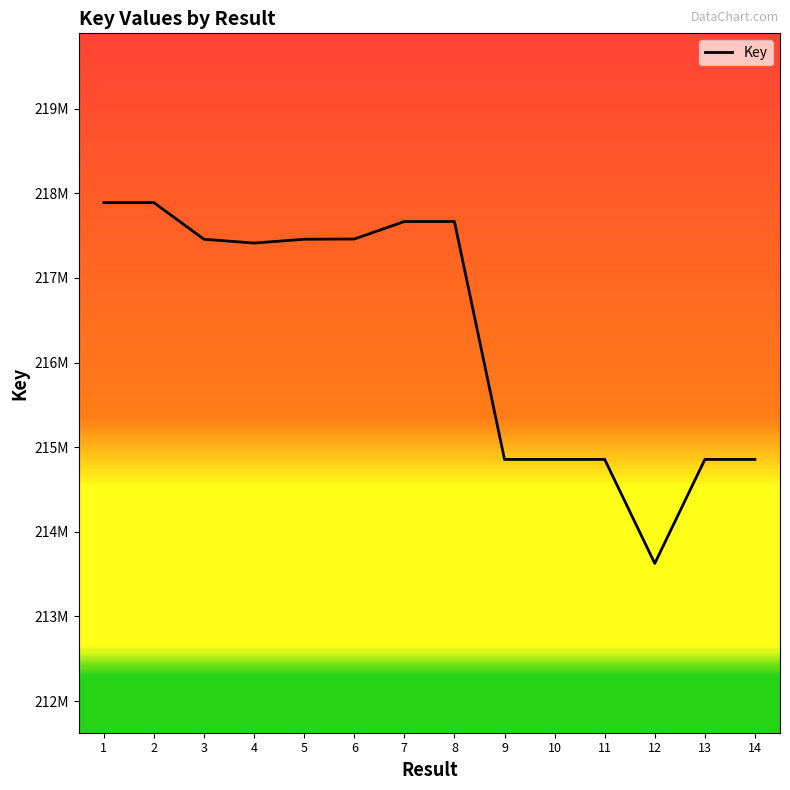

What is the maximum value shown in the chart?

217888940